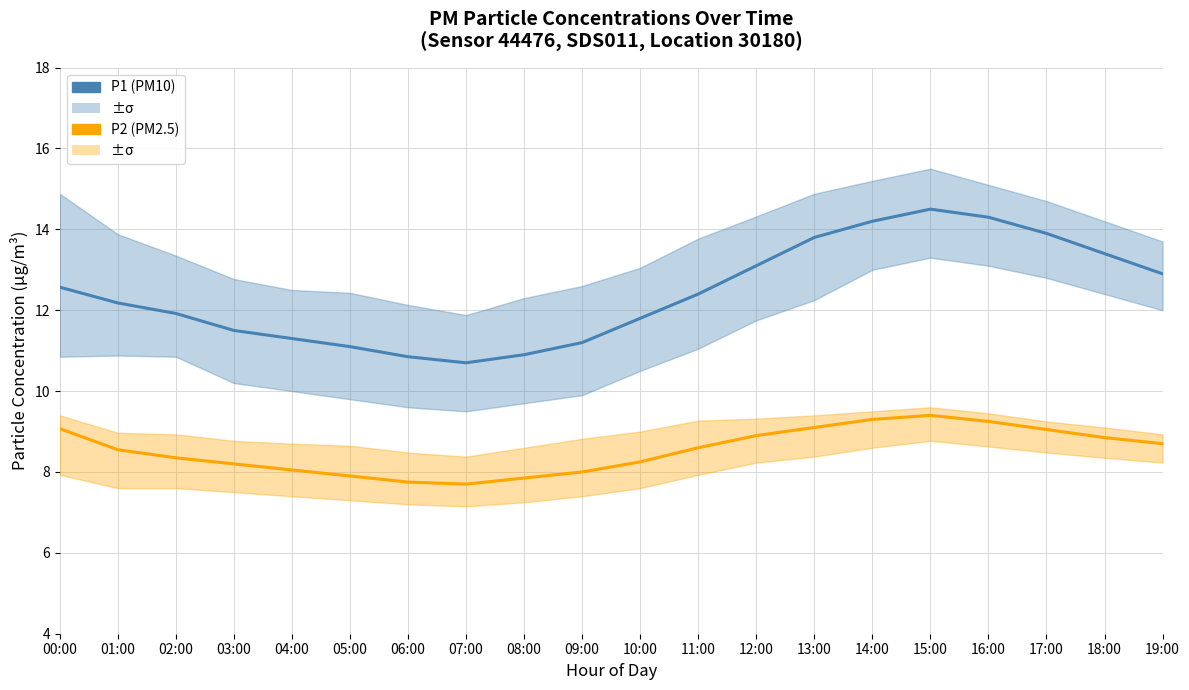

What is the label of the 7th point from the left?

06:00